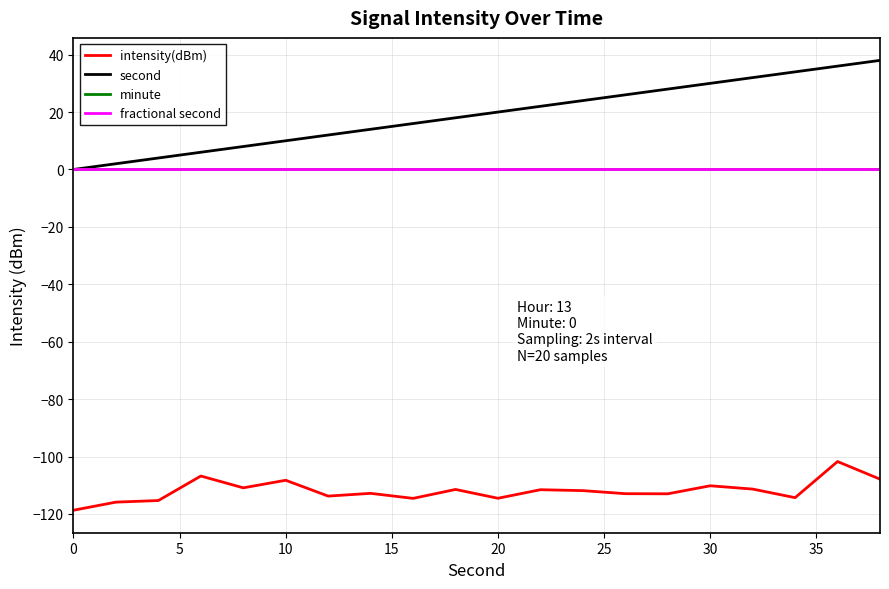

True or false: fractional second and intensity(dBm) intersect in this chart.

False